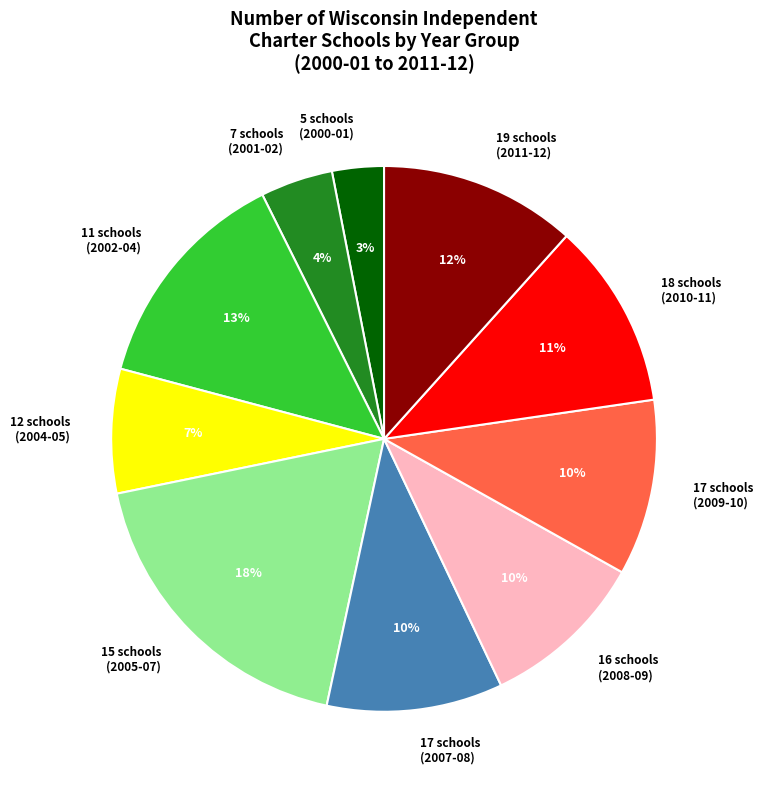

Does 11 schools (2002-04) account for over 50% of the chart?

No